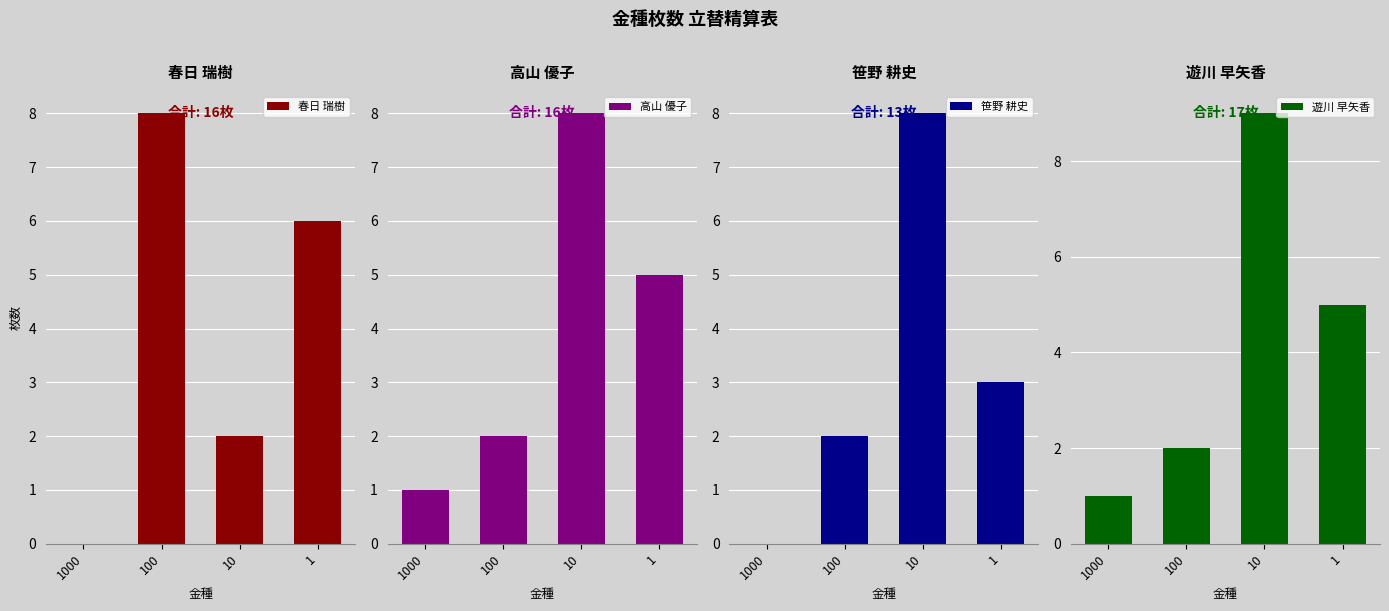

What is the spread (max minus min) of values at 100?

6